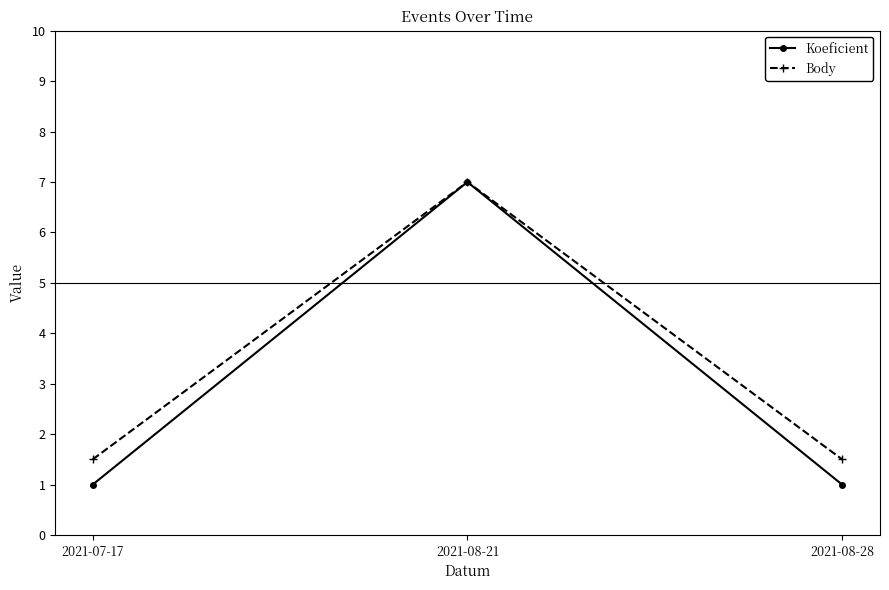

Which series has the largest range (max minus min)?

Koeficient